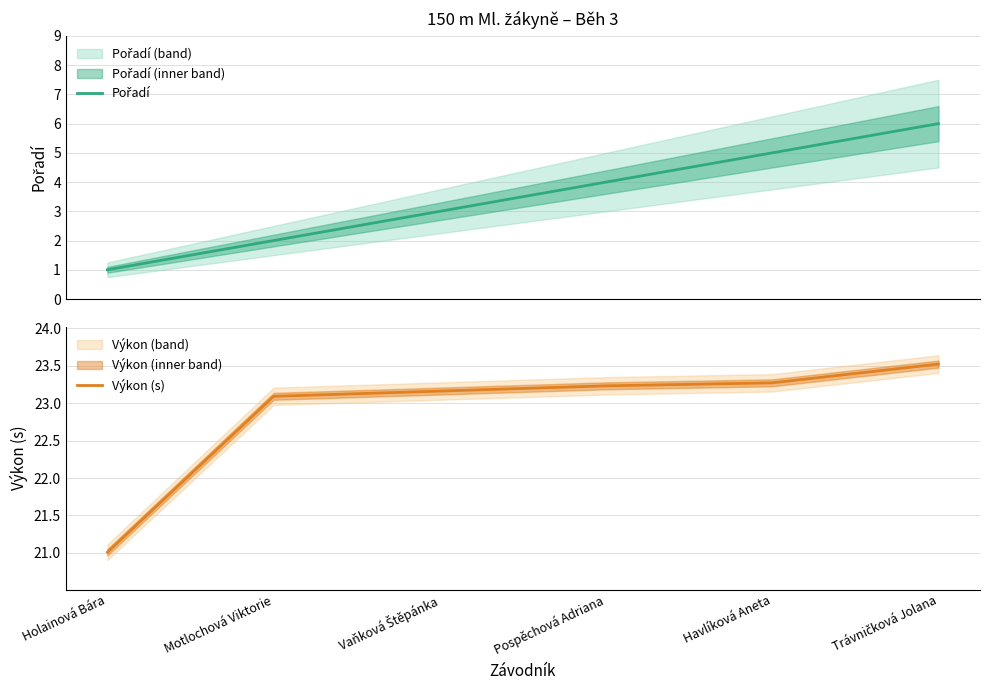

The Výkon (s) series shows 41.0 at Motlochová Viktorie. True or false?

False